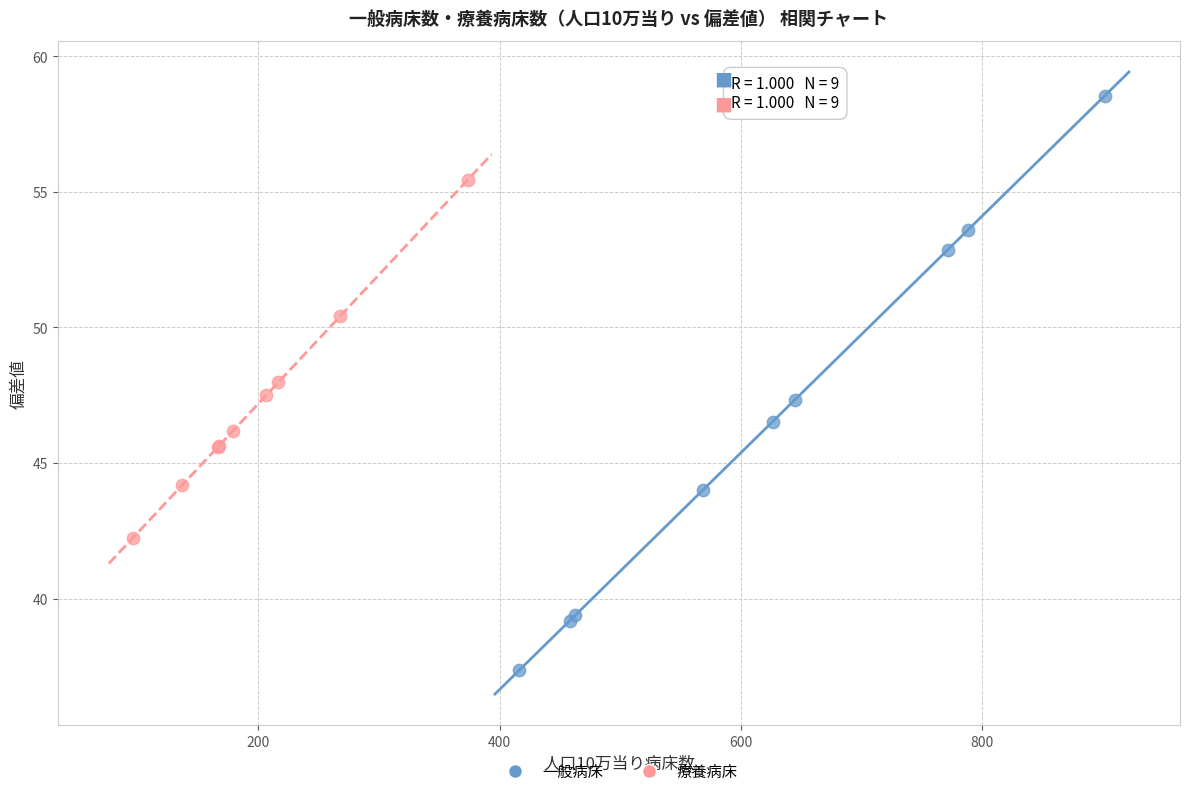

Which series has the largest Y range (max minus min)?

一般病床